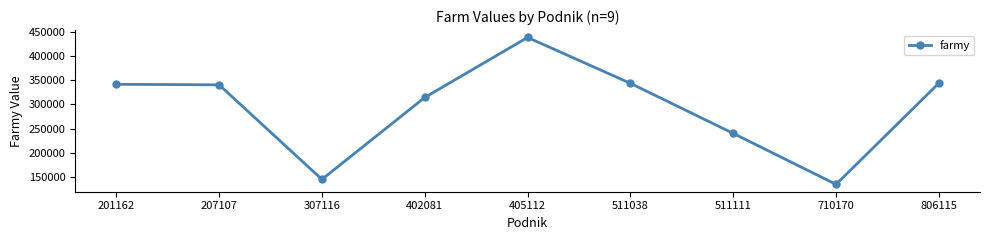

What is the minimum value shown in the chart?

133788